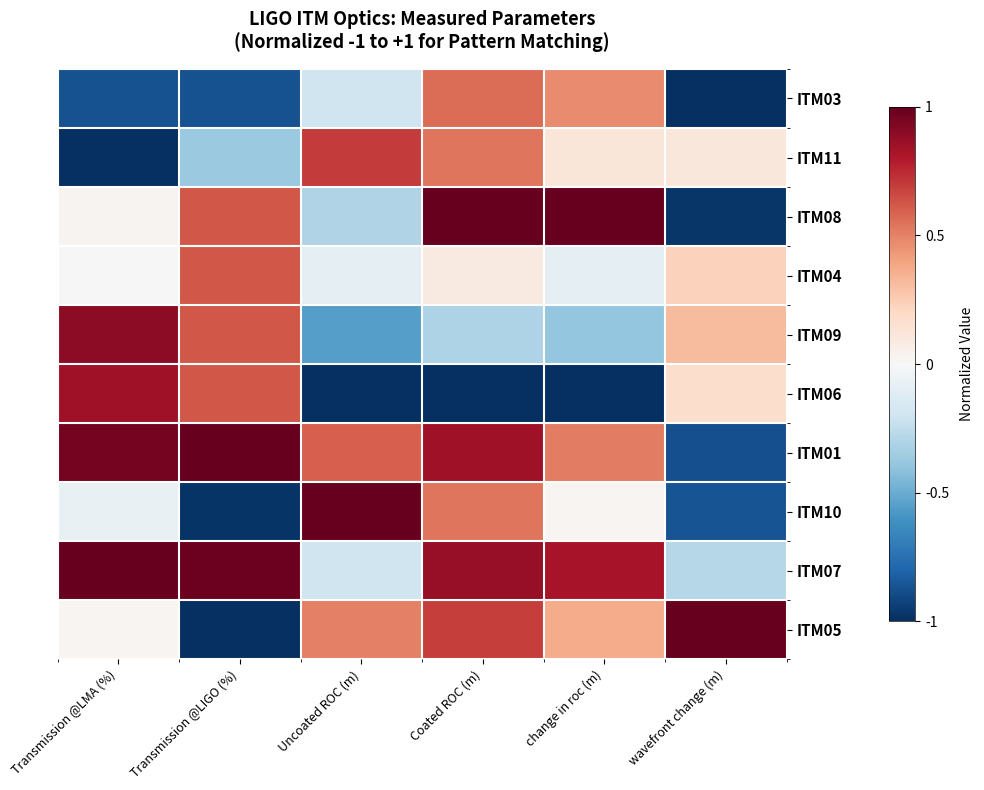

Which series changed the most between Transmission @LIGO (%) and Coated ROC (m)?

ITM05